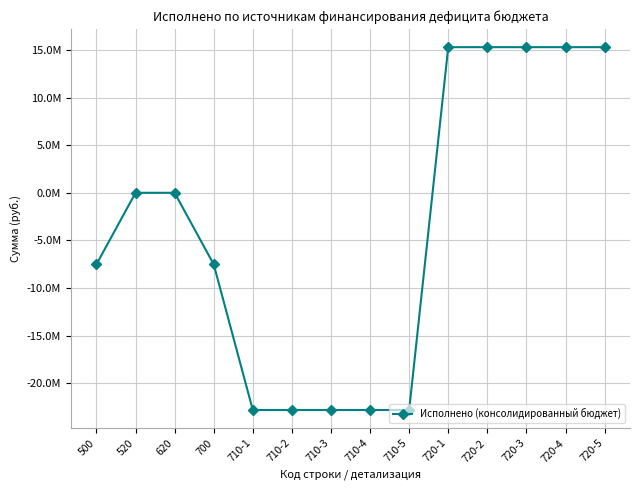

How many lines are shown in the chart?

1